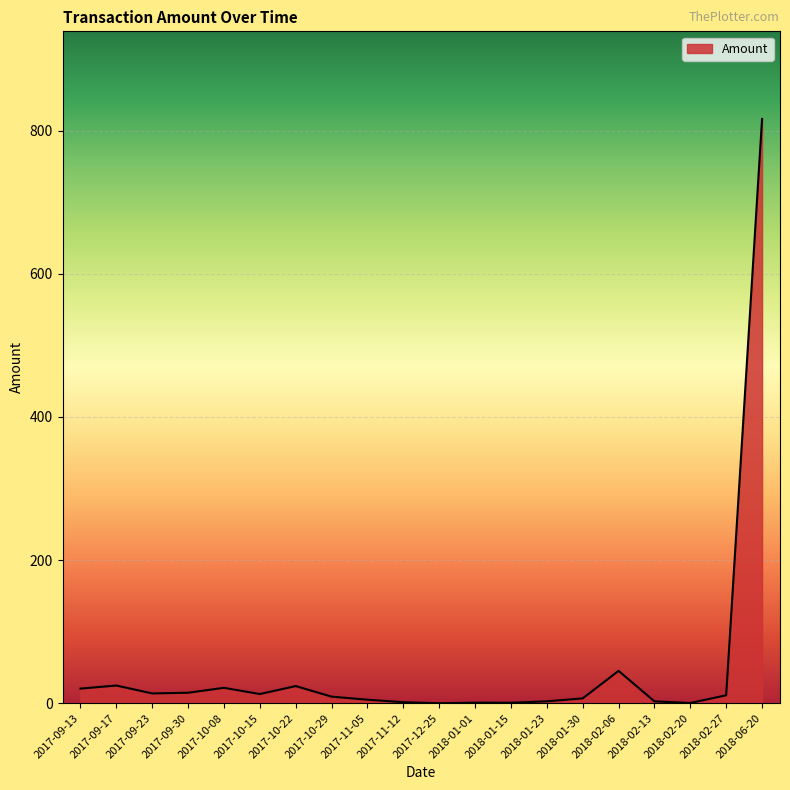

True or false: the data shows 9.2 at 2017-10-29.

True